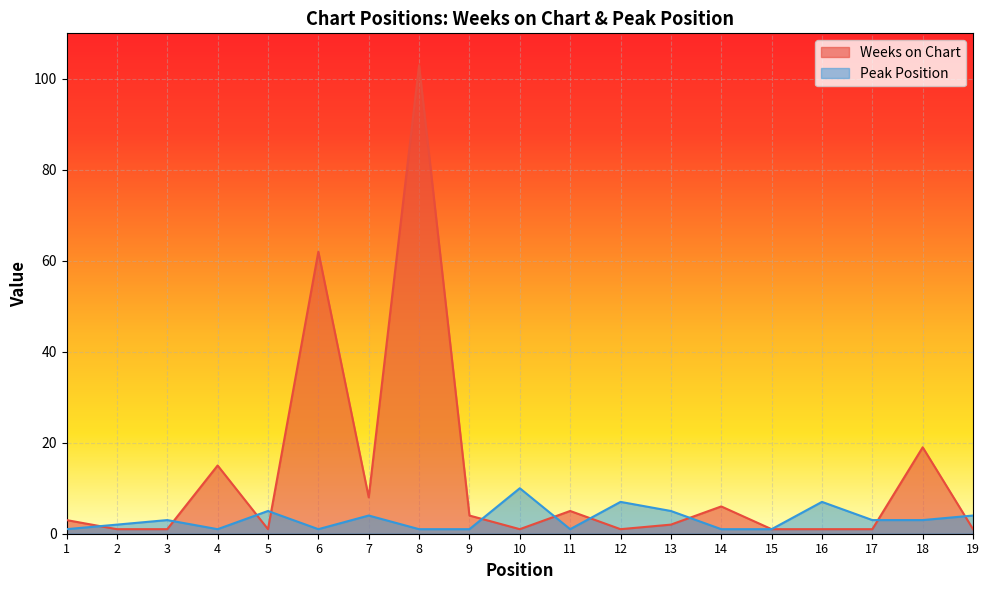

At which label does Peak Position reach its peak?

10